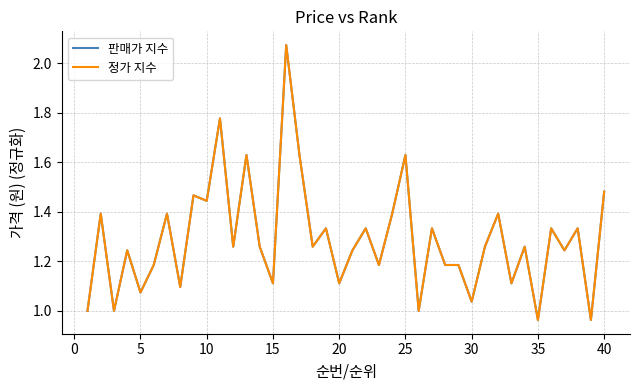

True or false: 판매가 지수 and 정가 지수 cross at least once.

False